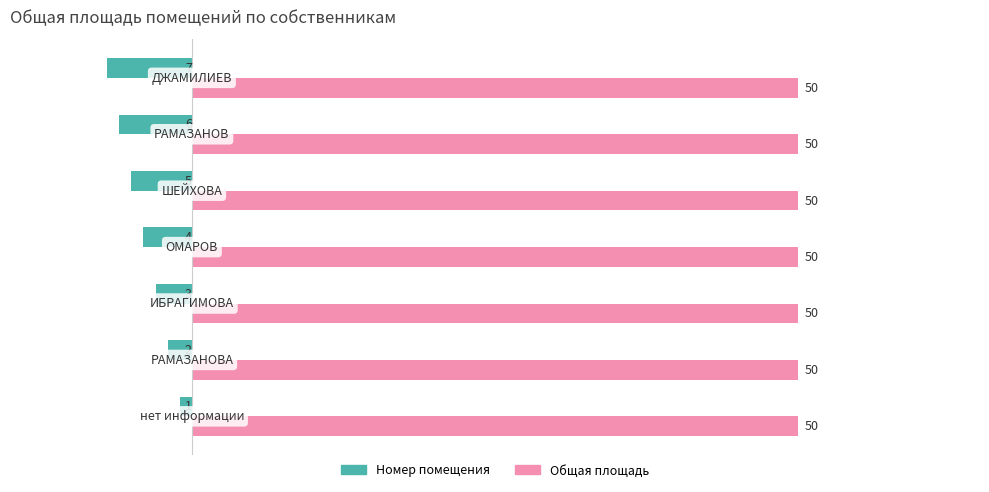

Which series has the widest spread of values?

Номер помещения